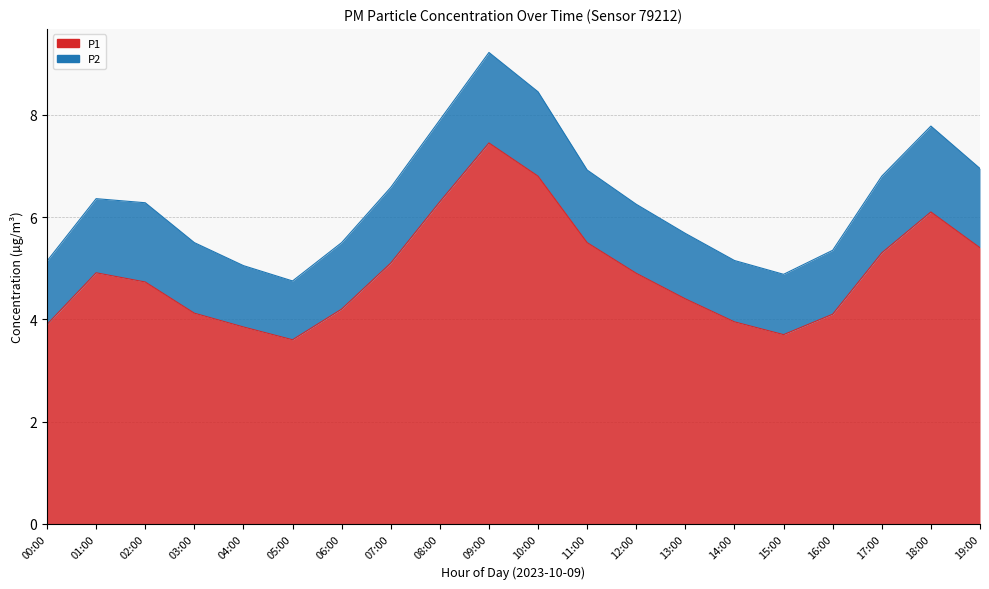

Rank the categories by value from highest to lowest.

09:00, 10:00, 08:00, 18:00, 11:00, 19:00, 17:00, 07:00, 01:00, 12:00, 02:00, 13:00, 06:00, 03:00, 16:00, 14:00, 00:00, 04:00, 15:00, 05:00